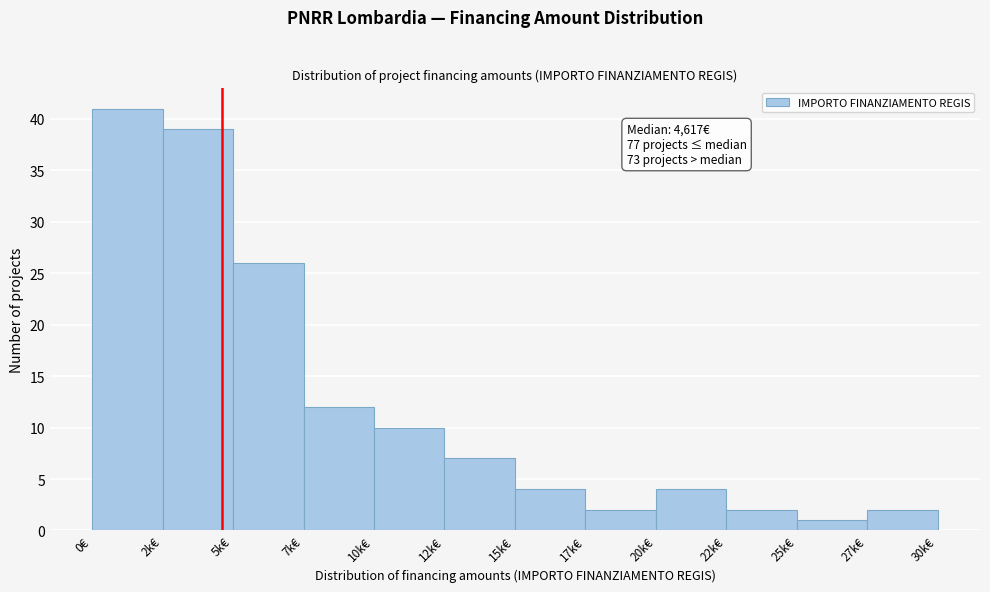

Reading right to left, extract all data points from this chart.

2	1	2	4	2	4	7	10	12	26	39	41